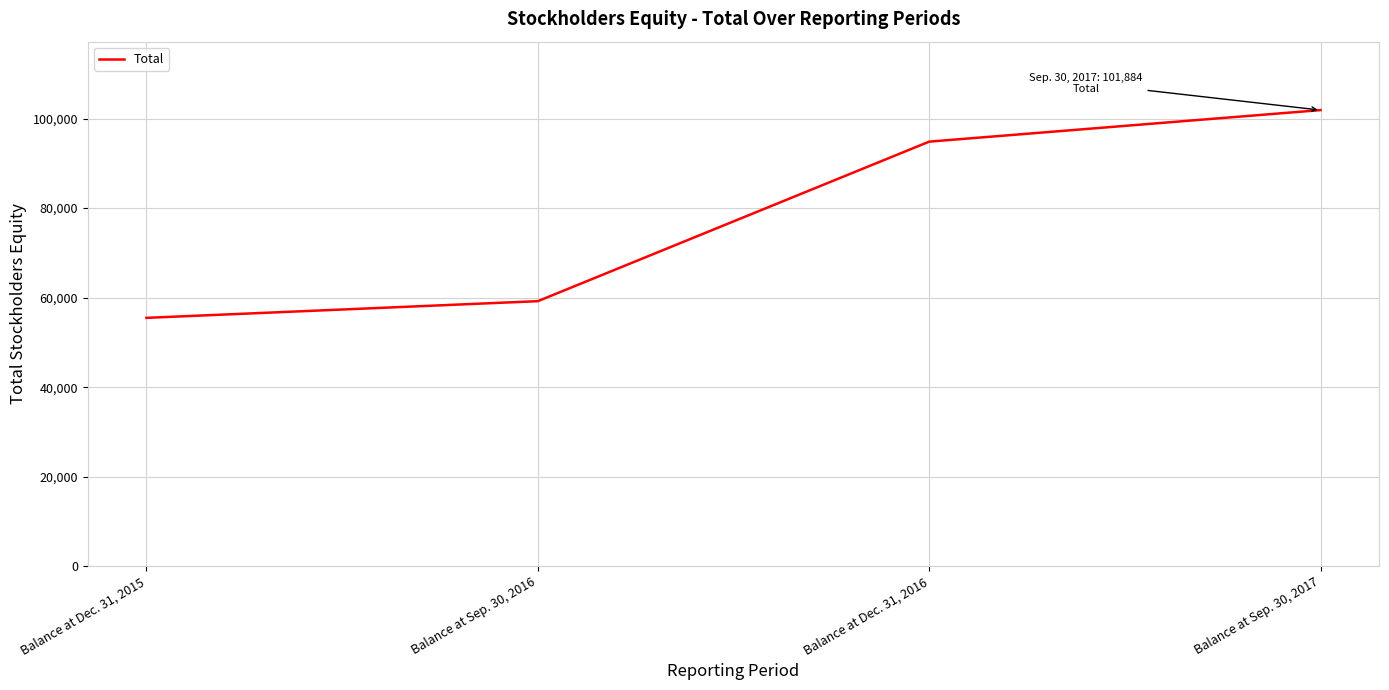

True or false: there are more than 0 points higher than both neighbors.

False